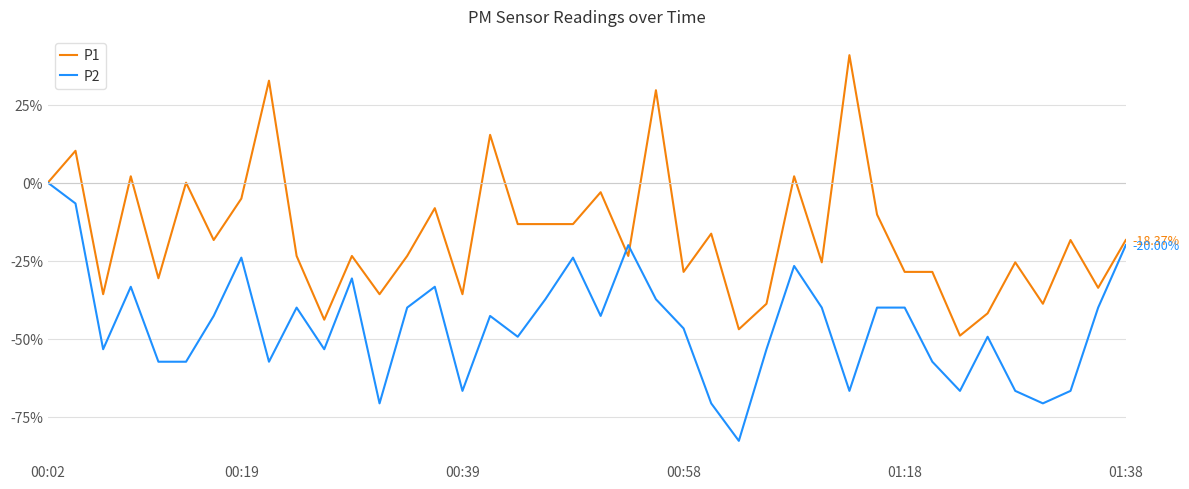

Rank the series by their maximum value, from highest to lowest.

P1, P2